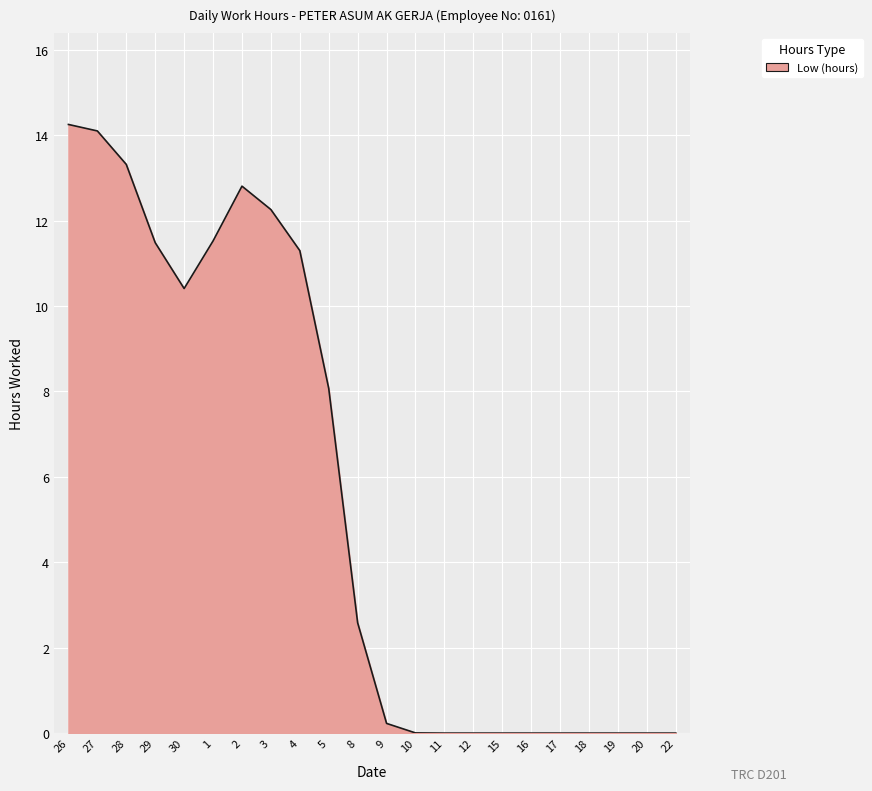

Does the chart display data point markers on the line(s)?

No